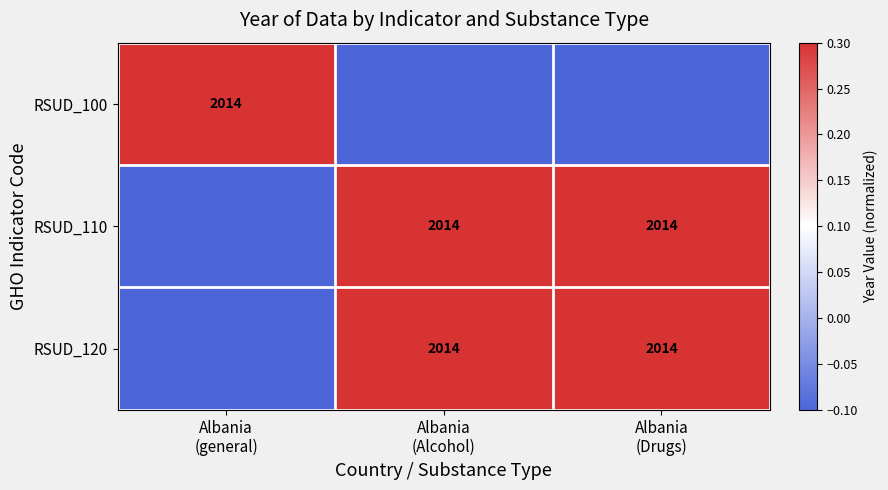

Which category has the highest value in the RSUD_110 series?

Albania (Alcohol)